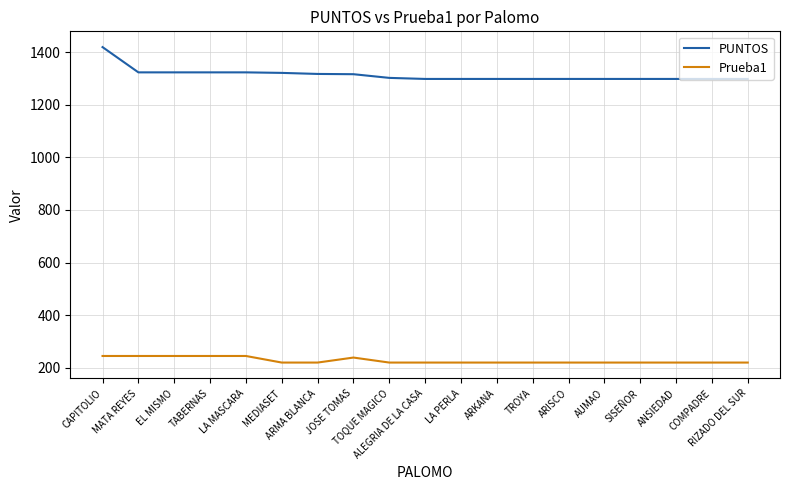

What is the difference between the maximum and minimum values in the PUNTOS series?

121